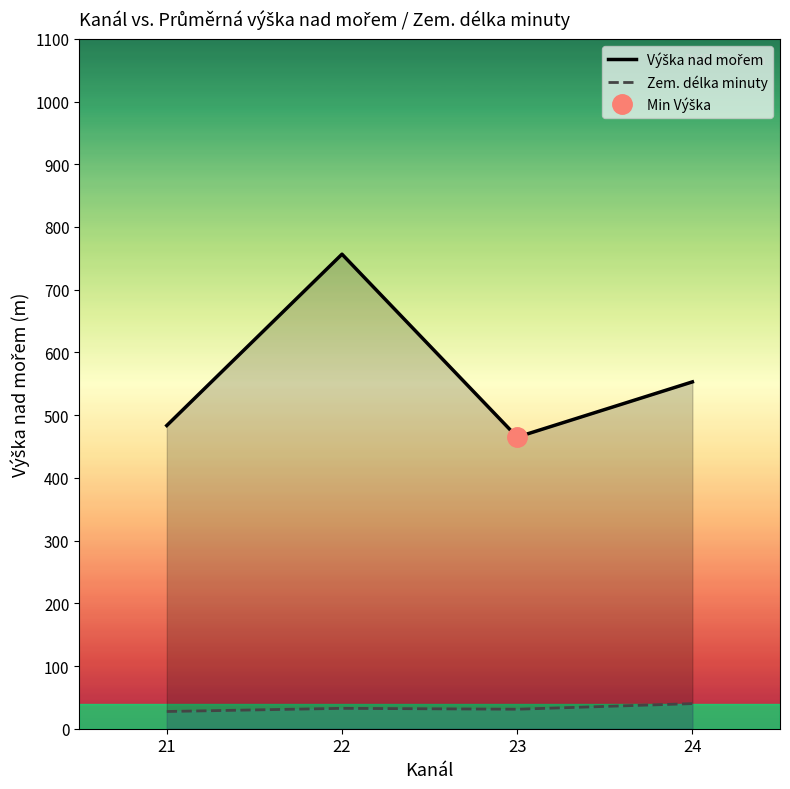

Where is the first local minimum for Zem. délka minuty?

23